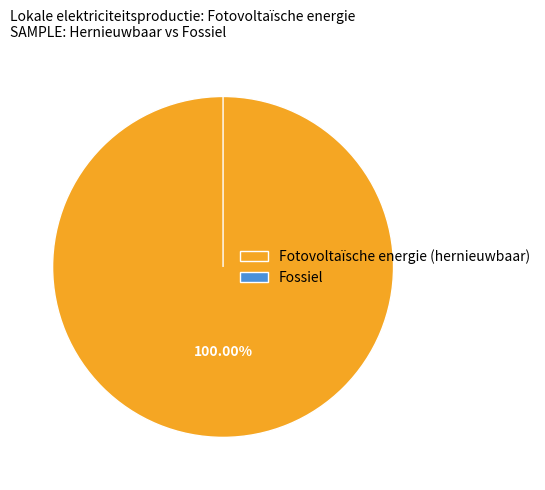

To the nearest percent, what percentage of the pie is Fotovoltaïsche energie?

100%